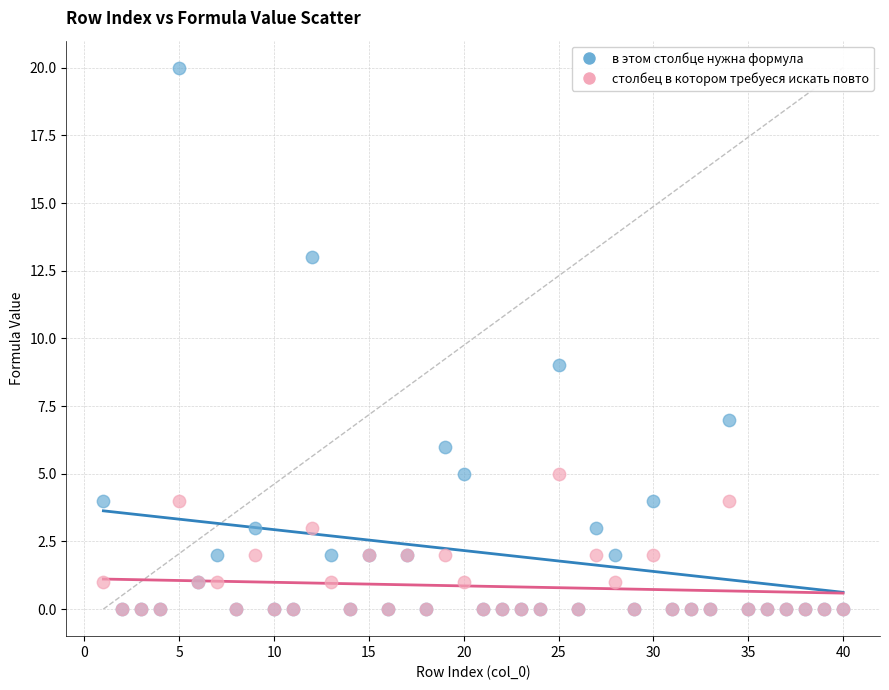

Which series has the widest spread of Y values?

в этом столбце нужна формула